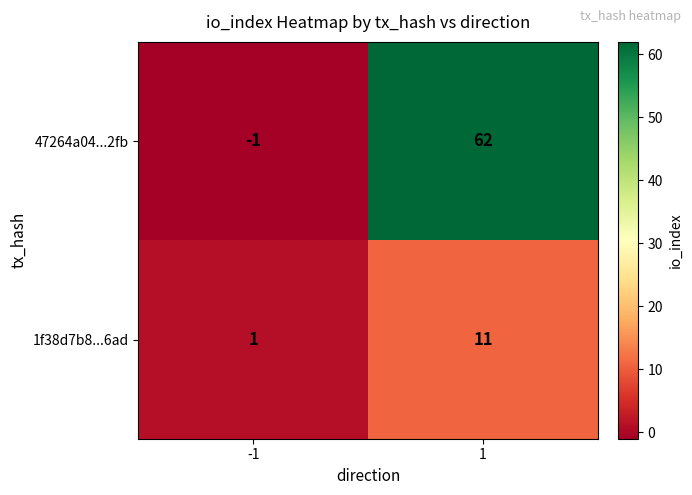

How many values in 47264a04...2fb are above zero?

1